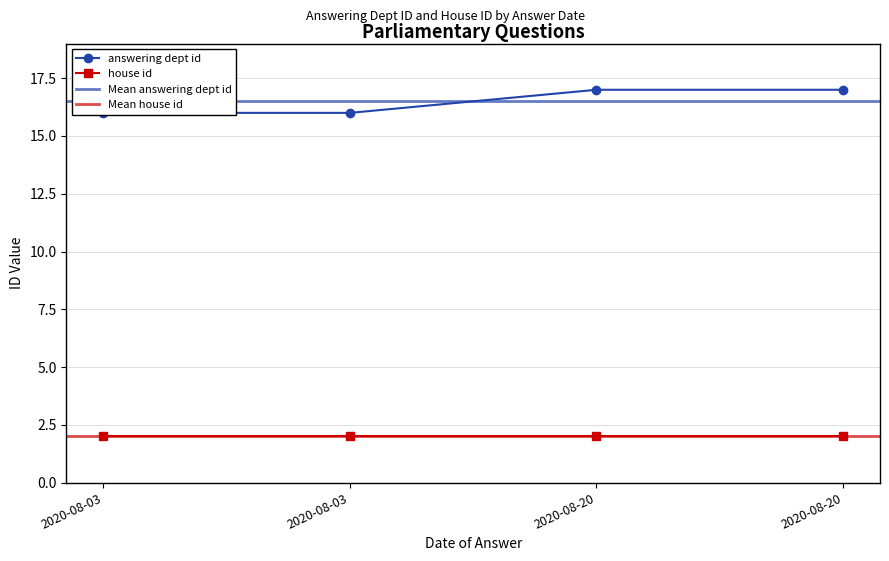

True or false: the data shows 16 at 2020-08-03.

True